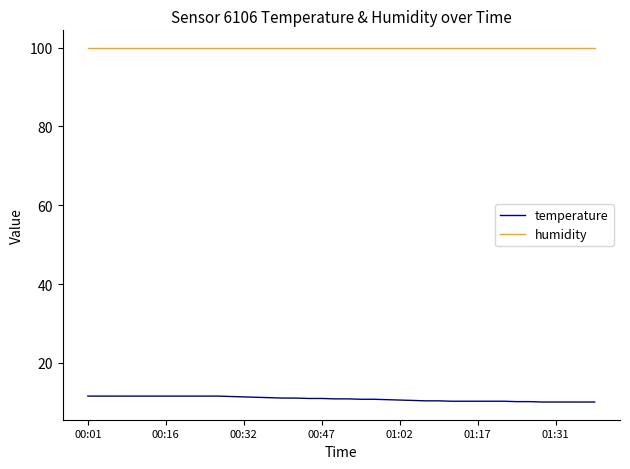

What is the highest value of the humidity series?

99.9